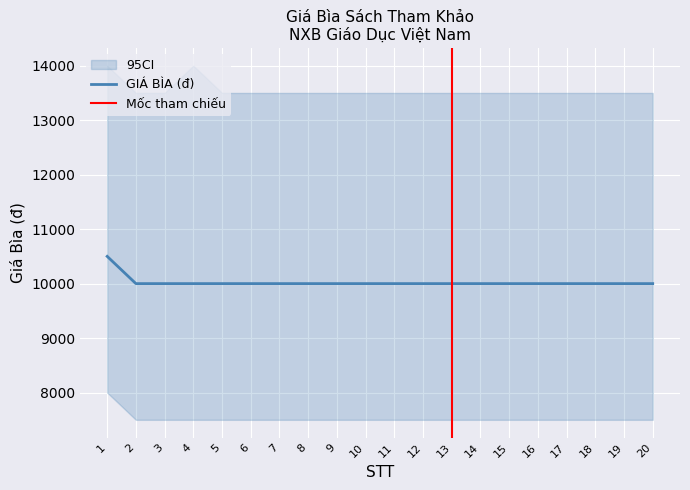

How many lines are shown in the chart?

1